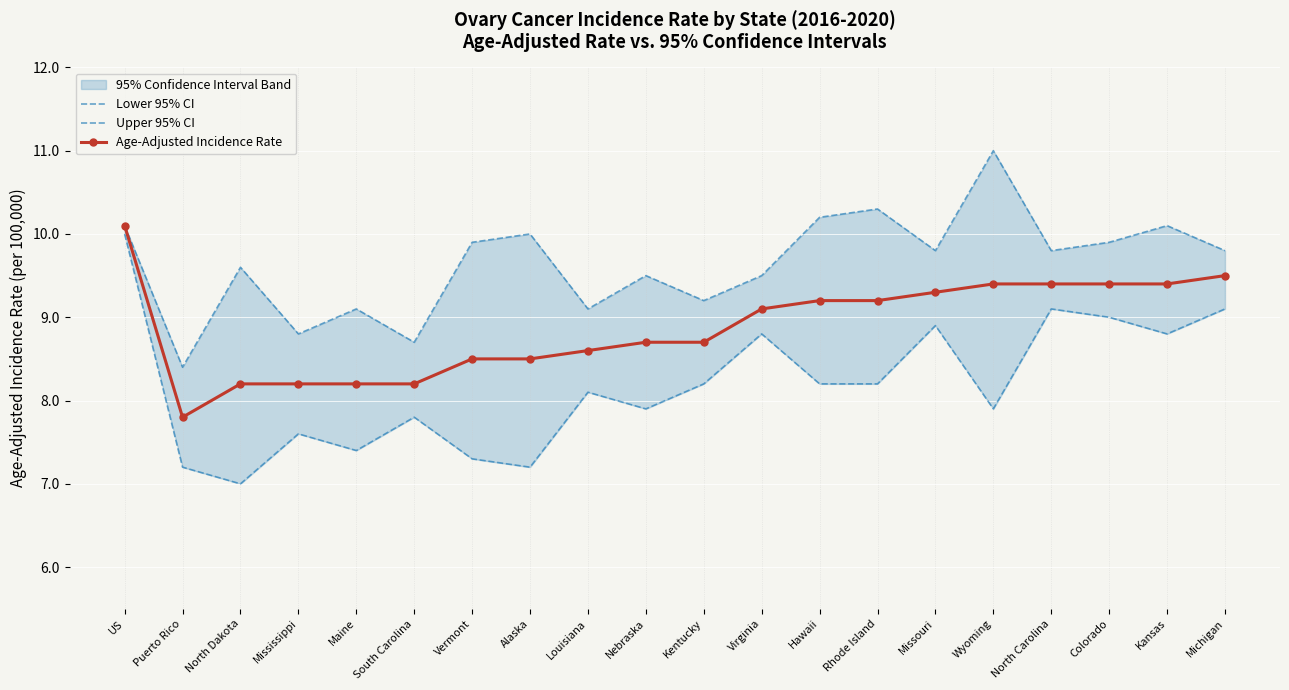

What is the difference between the Age-Adjusted Incidence Rate values at Alaska and Wyoming?

0.9